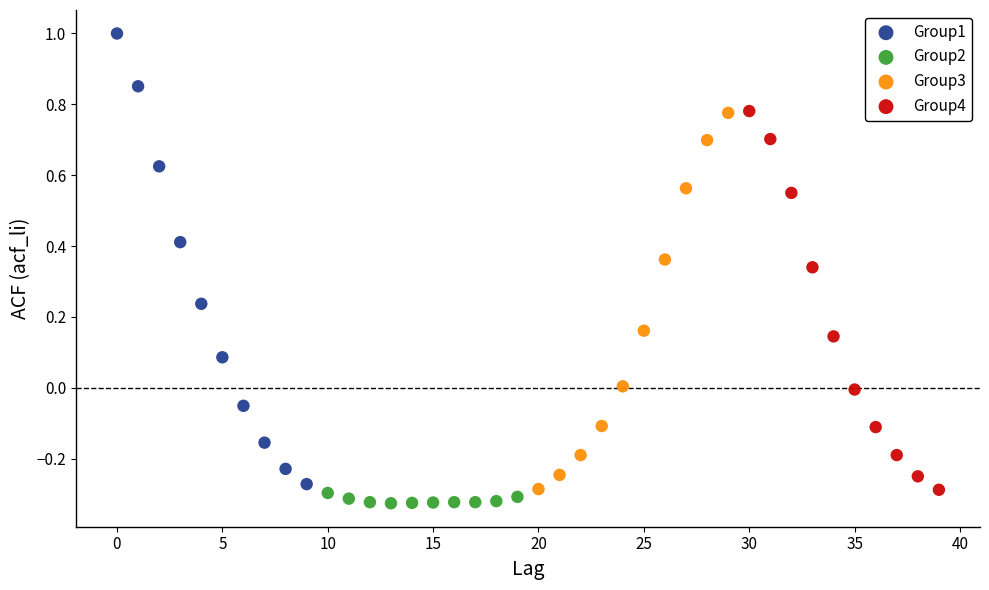

Which series has the largest Y range (max minus min)?

Group1